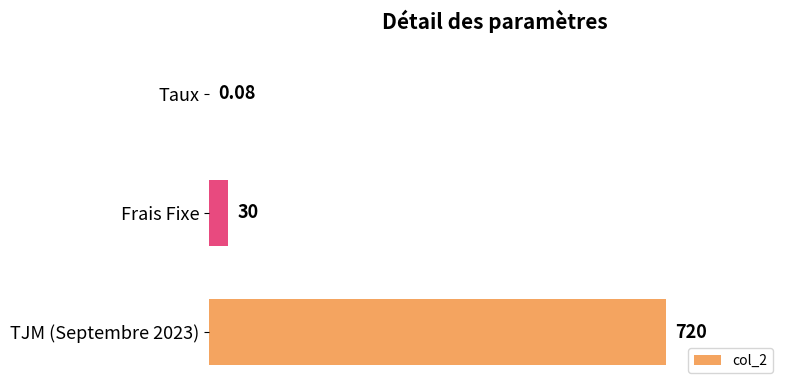

Where is the data nearest to the value 360?

Frais Fixe